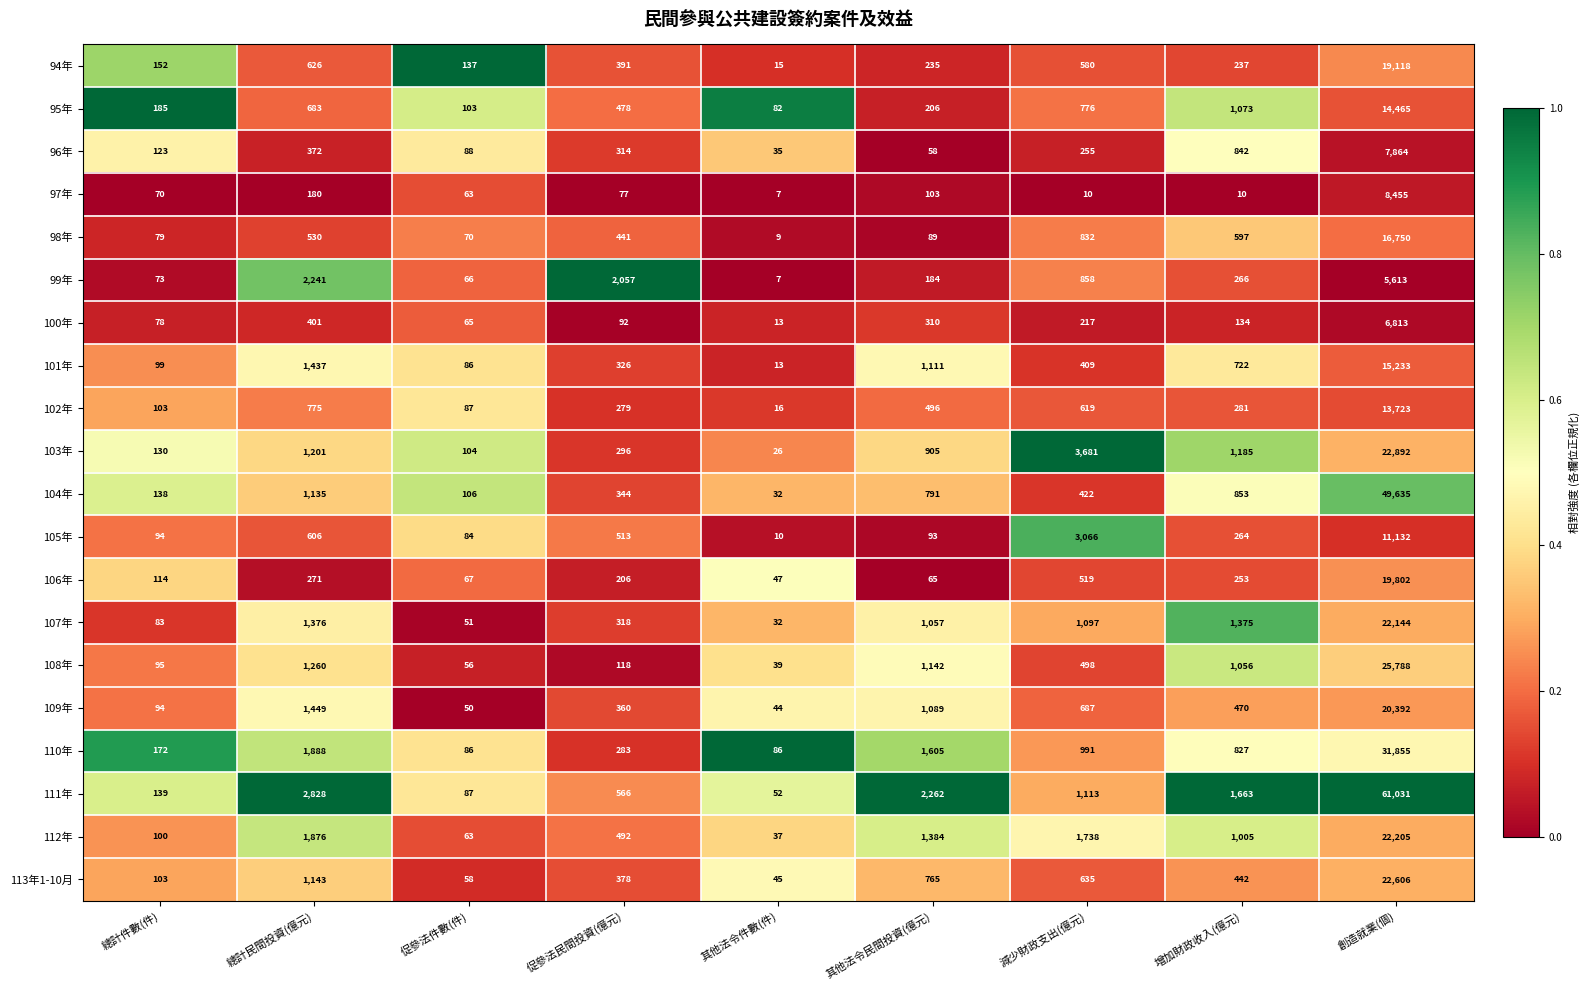

What is the spread (max minus min) of values at 總計件數(件)?

115